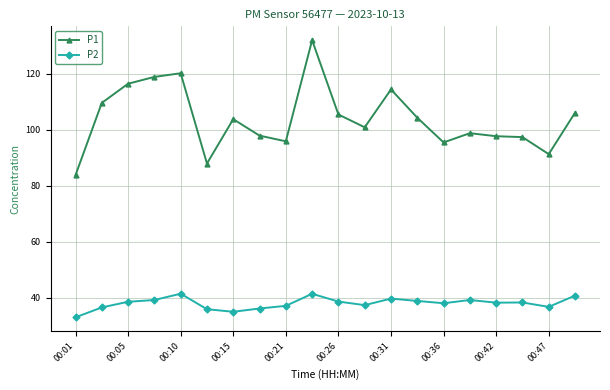

What is the value of the P1 point at the 2nd from the left?

109.6